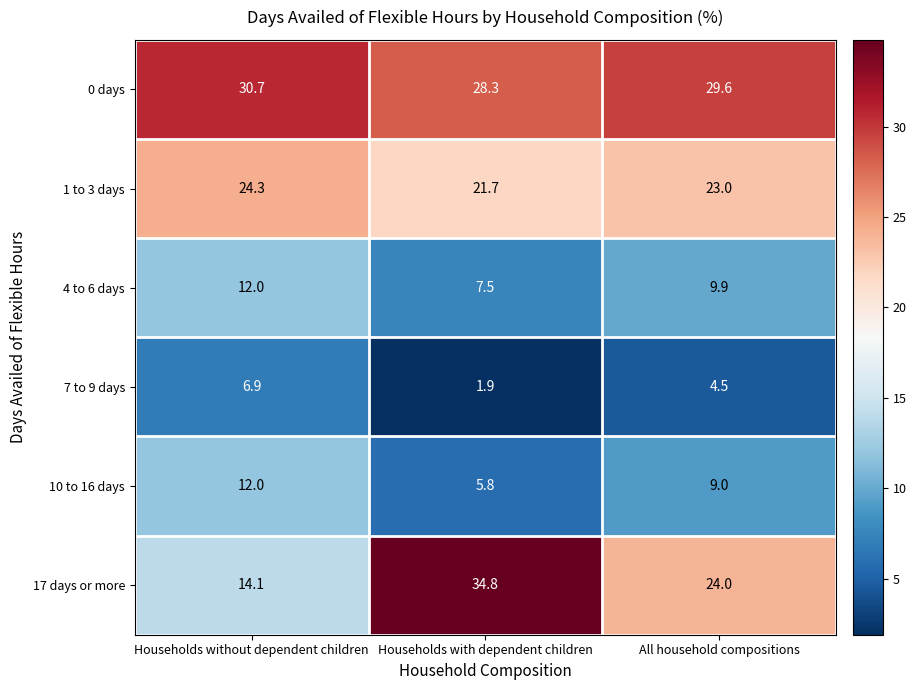

At which category does the chart reach its minimum across all series?

Households with dependent children